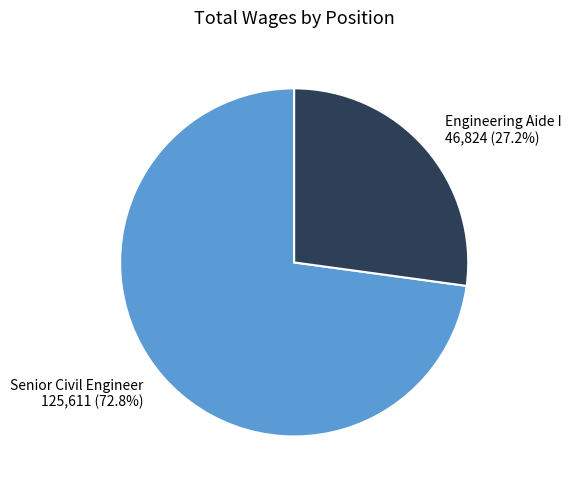

How many segments does this pie chart have?

2